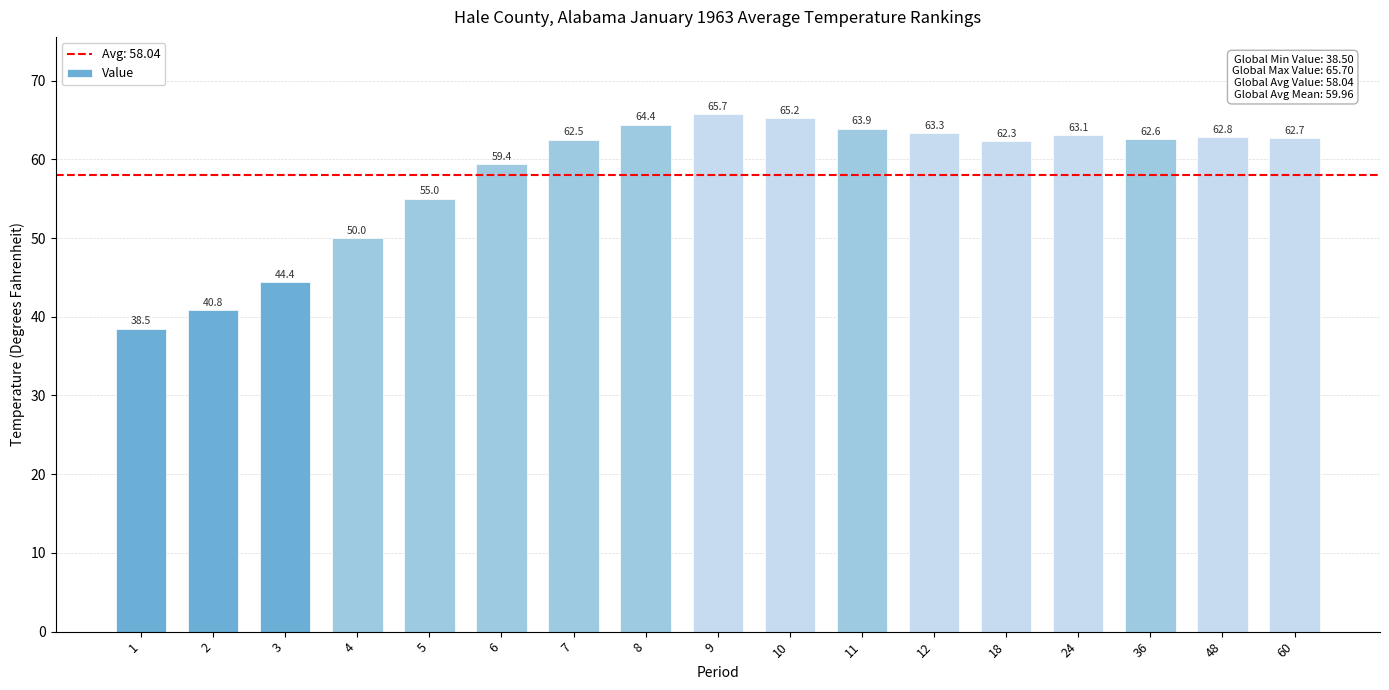

How many values exceed 62?

11